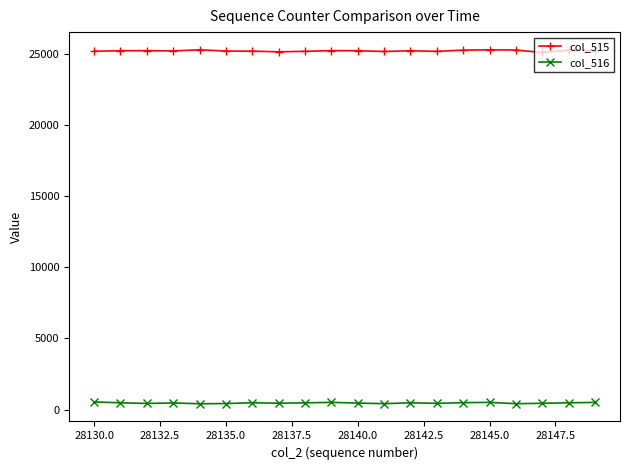

What is the greatest value displayed?

25298